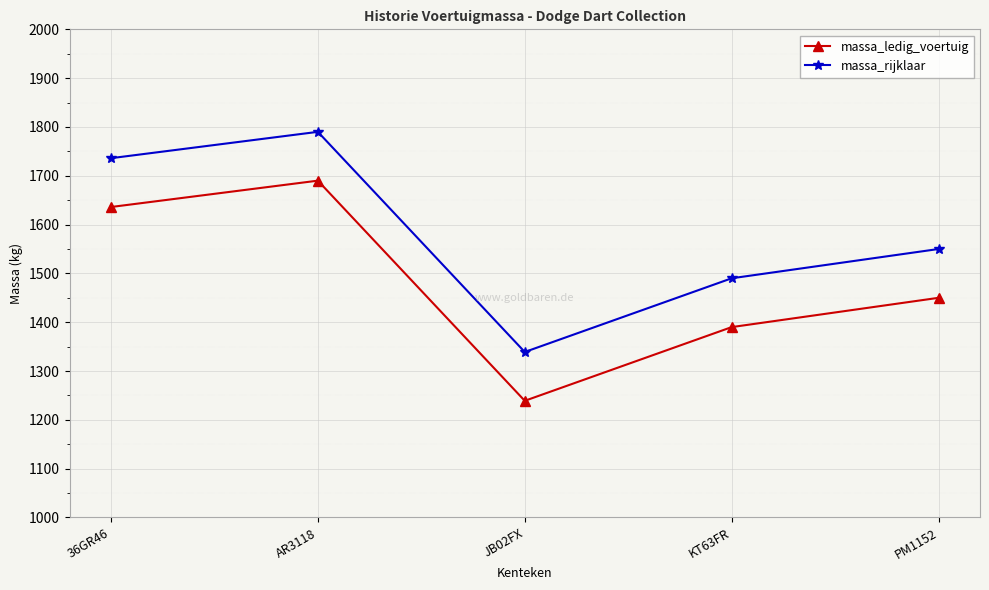

Count the massa_rijklaar values in the range 1490 to 1736.

3